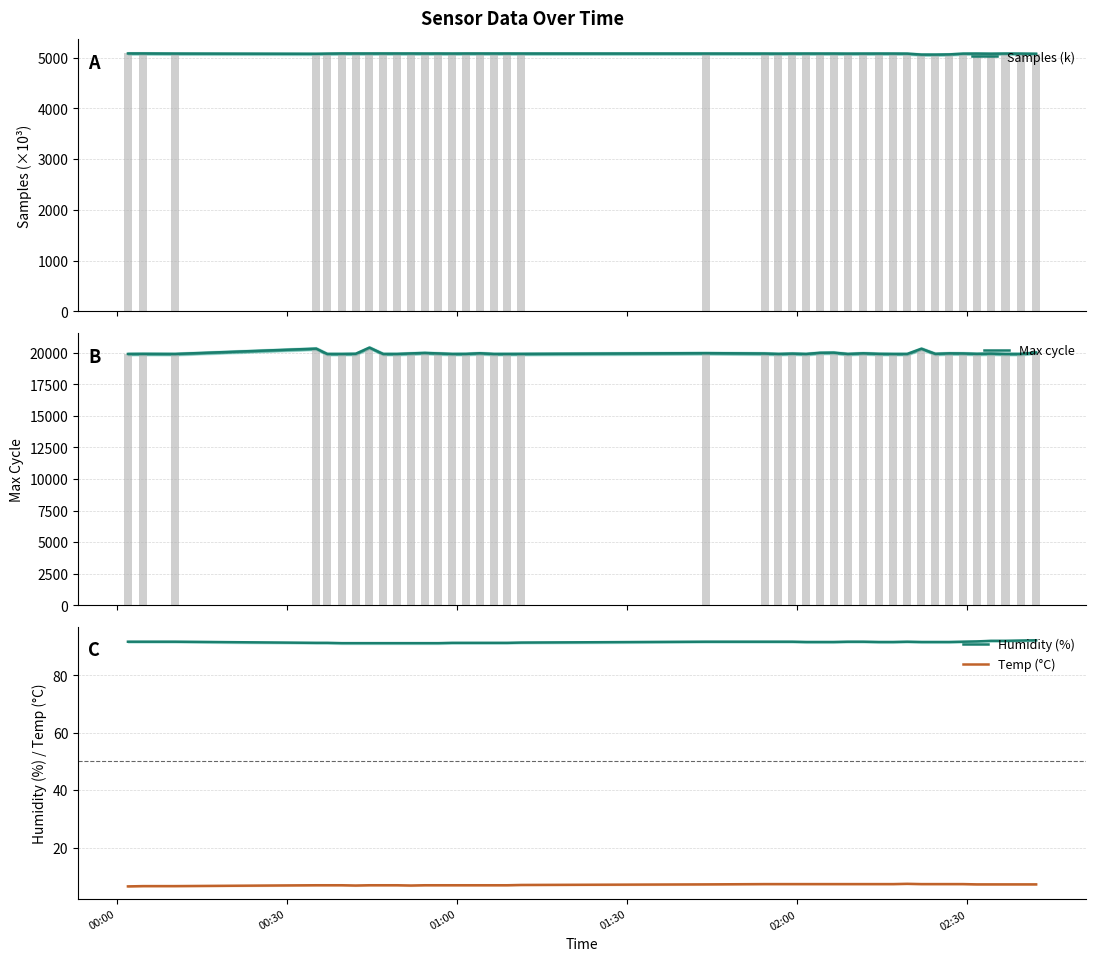

True or false: Humidity (%) and Temp (°C) cross at least once.

False